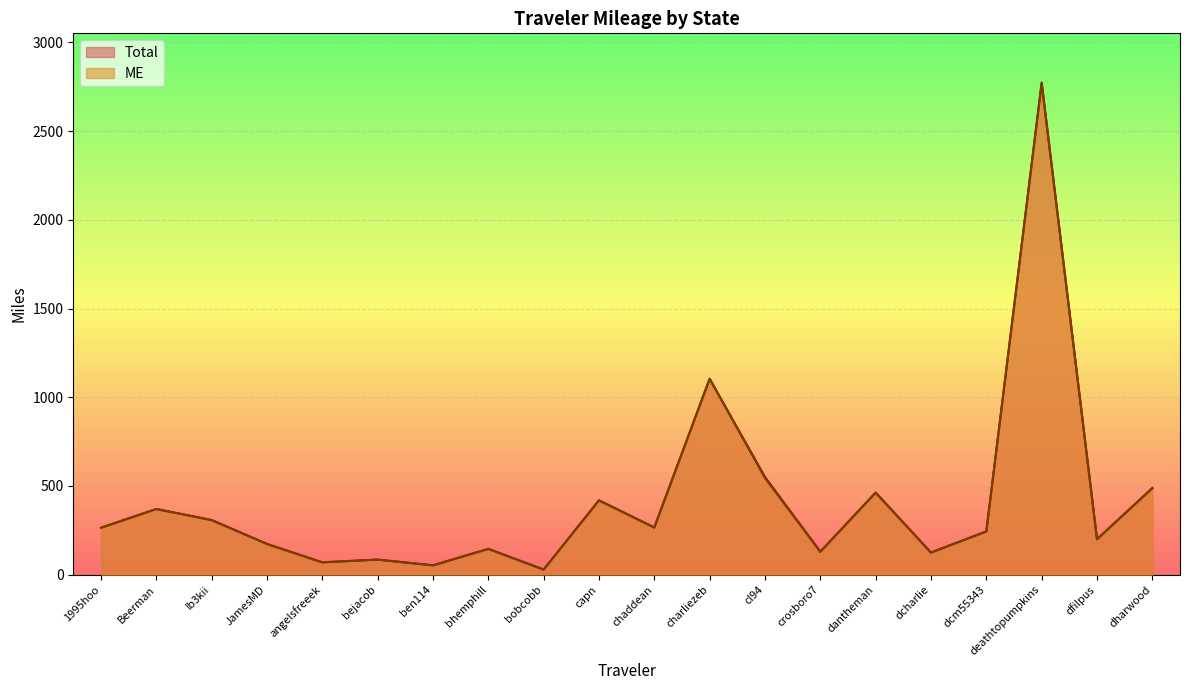

What is the sum of all Total values?

8260.8